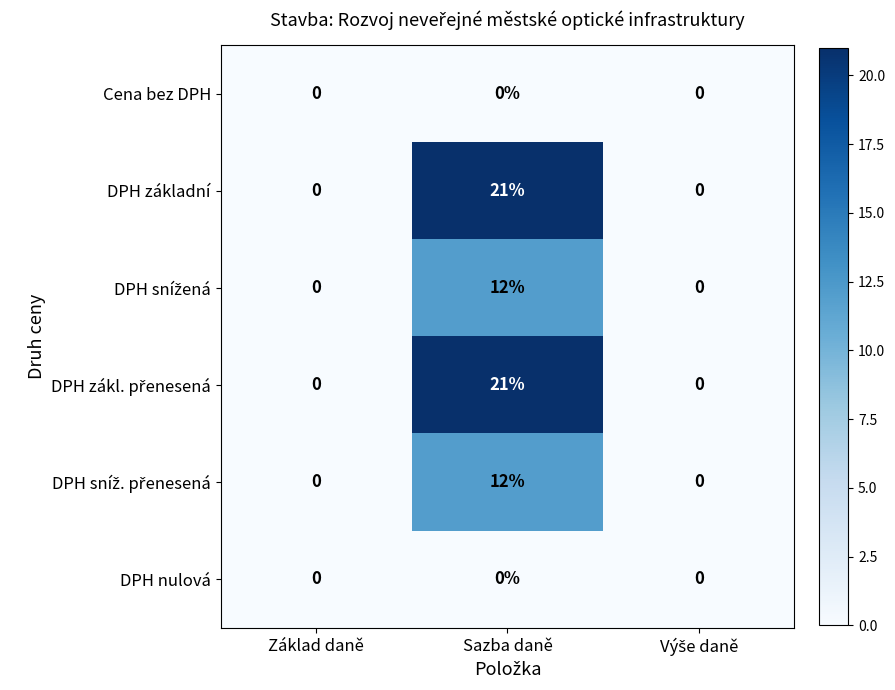

What is the average value of the DPH základní series?

7